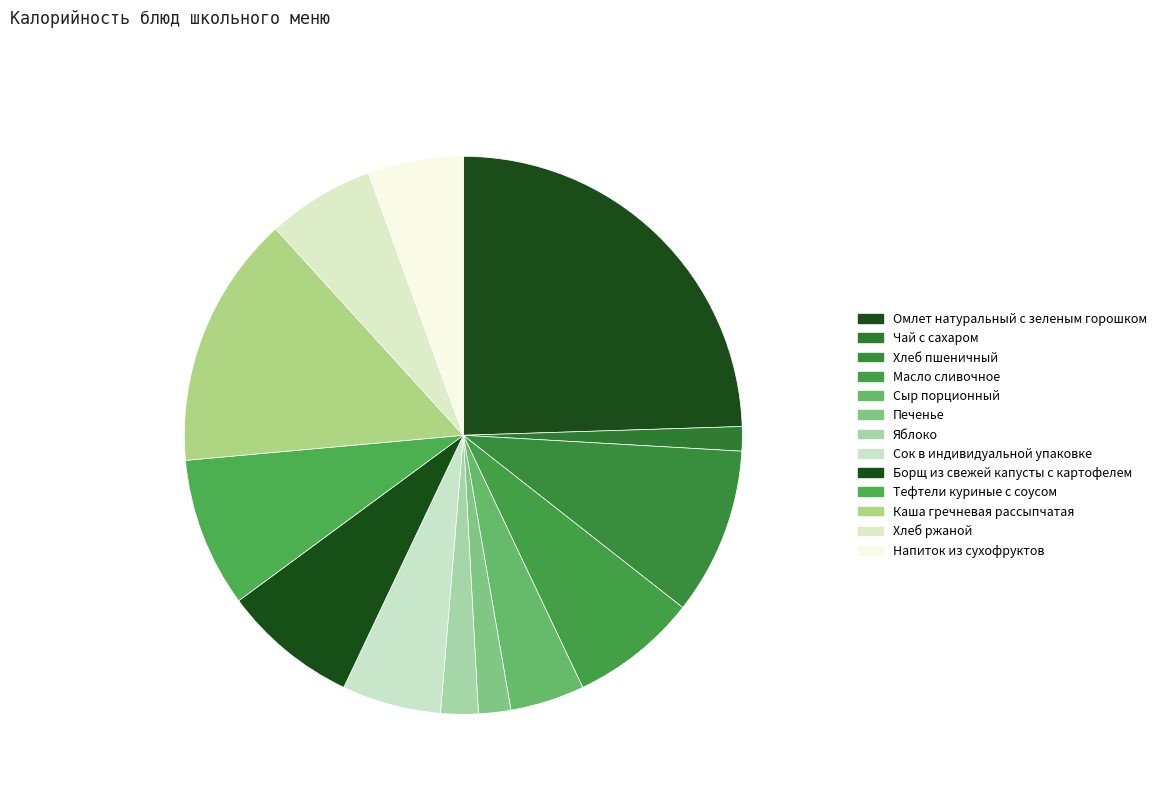

Which category has the biggest portion of the pie?

Омлет натуральный с зеленым горошком